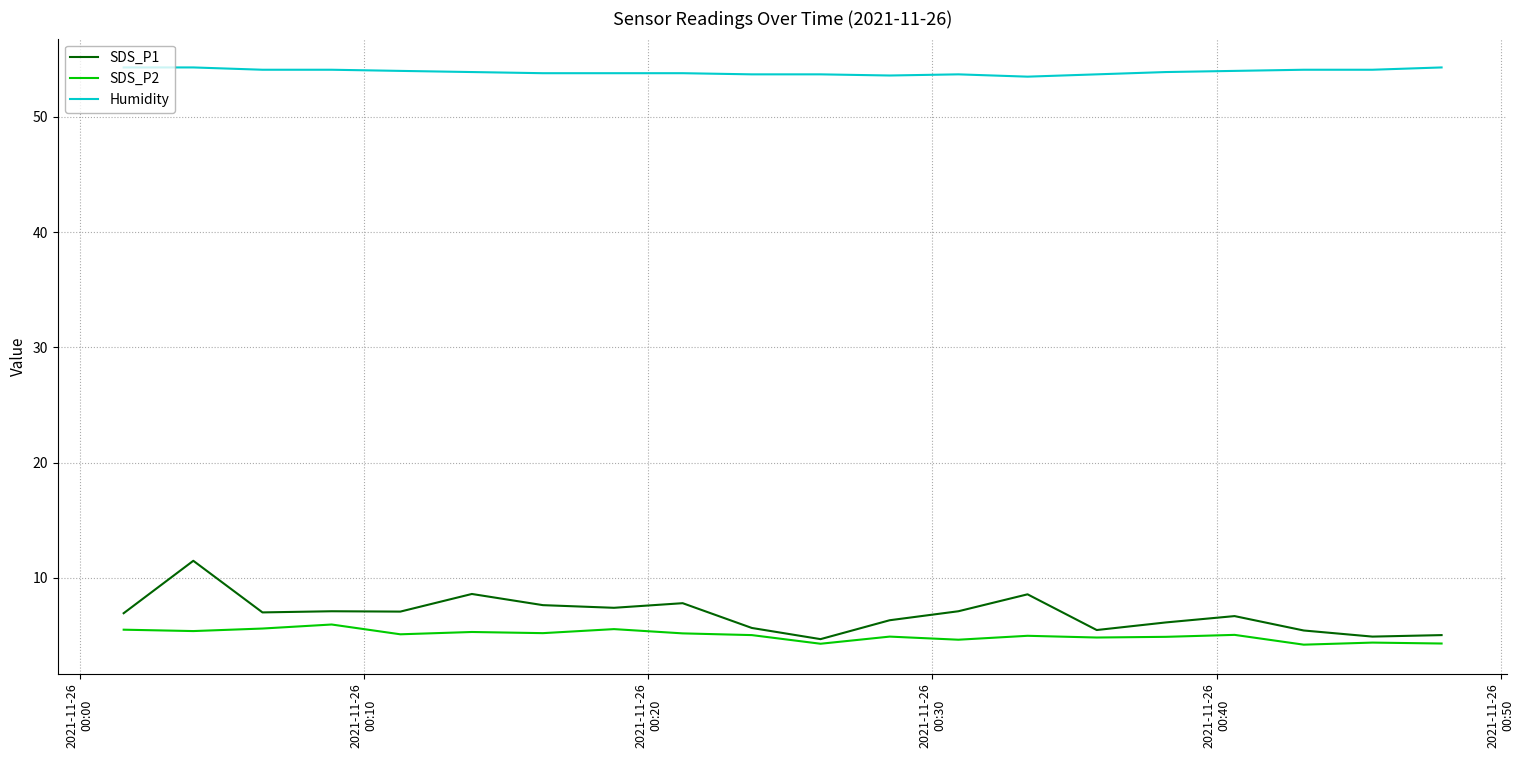

Rank the series by their maximum value, from lowest to highest.

SDS_P2, SDS_P1, Humidity